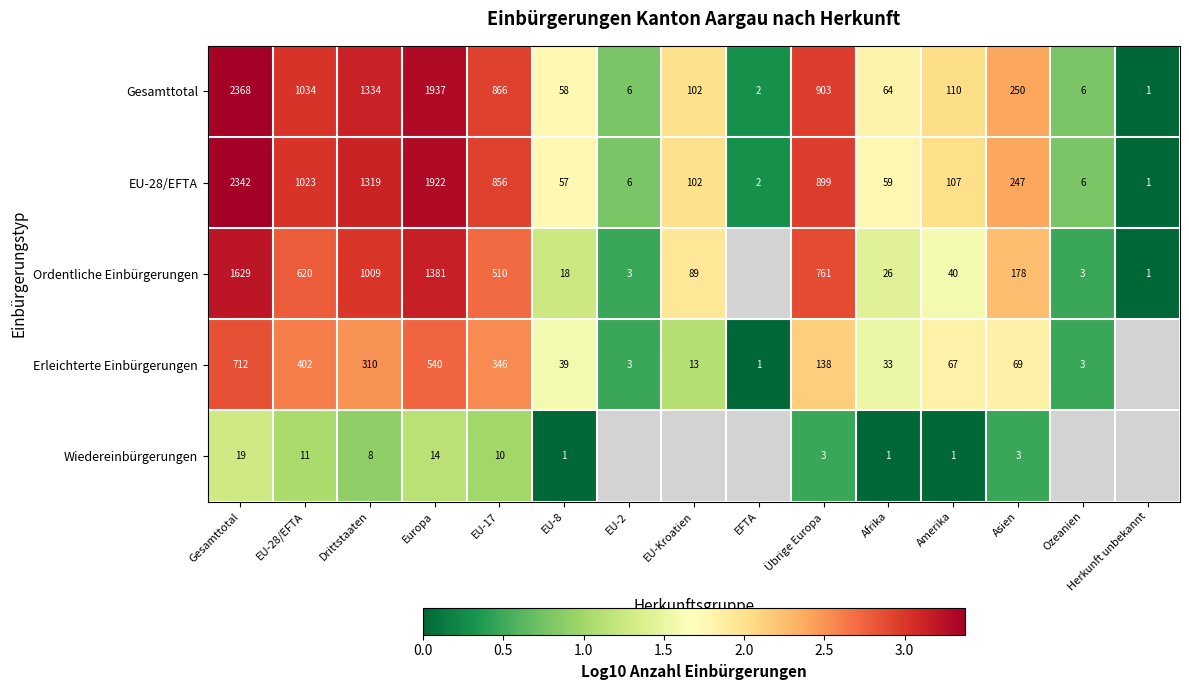

Is the value of Ordentliche Einbürgerungen at EU-2 greater than the value of EU-28/EFTA at Asien?

No